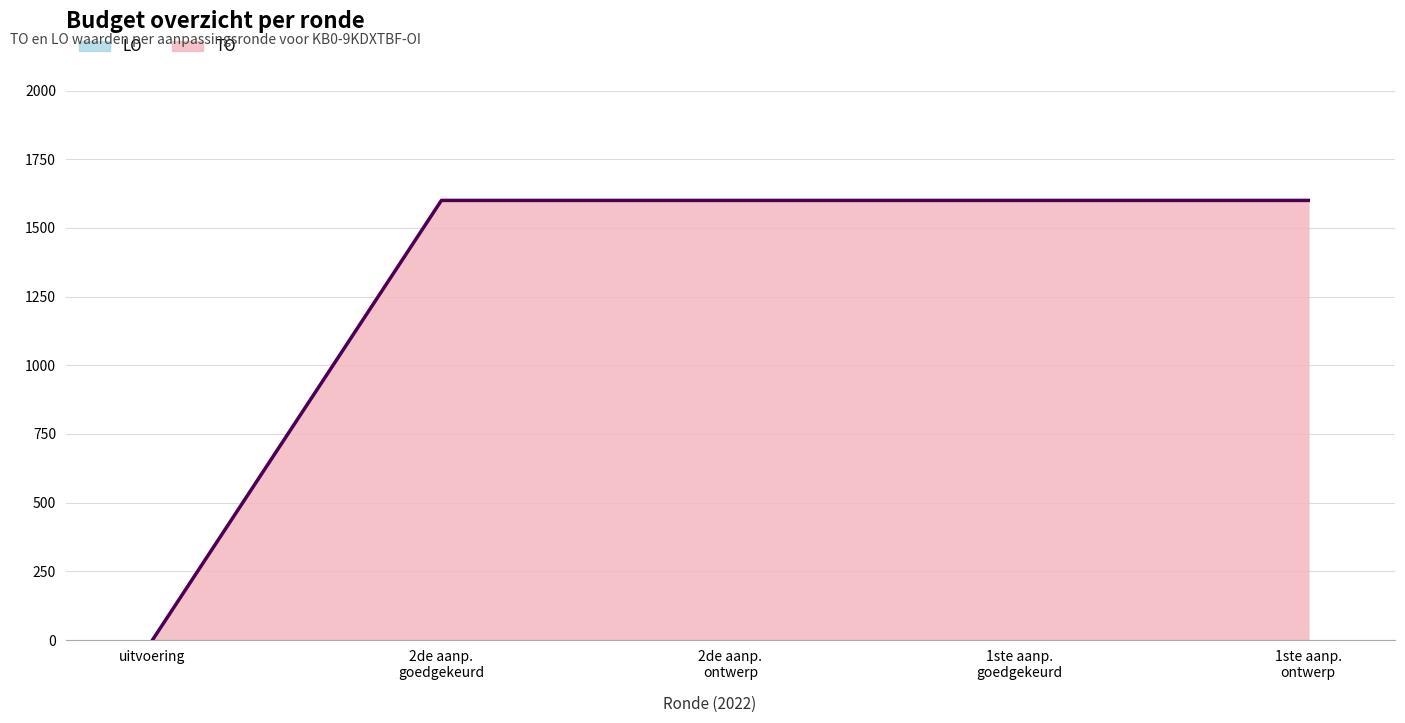

How many series are shown in this chart?

1